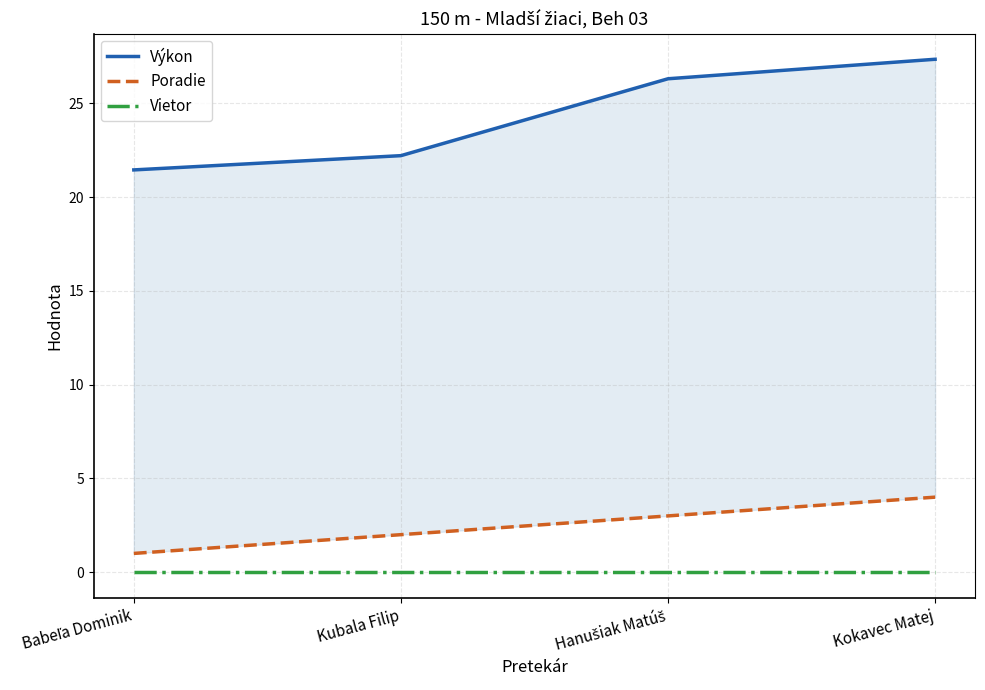

True or false: Poradie and Vietor intersect in this chart.

False